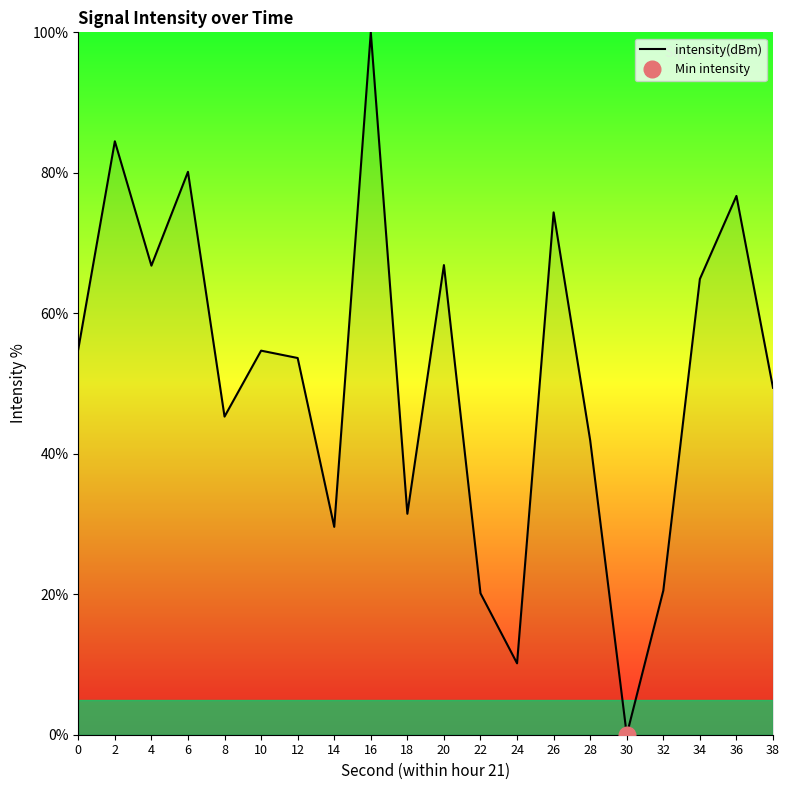

True or false: there are more than 0 points higher than both neighbors.

True